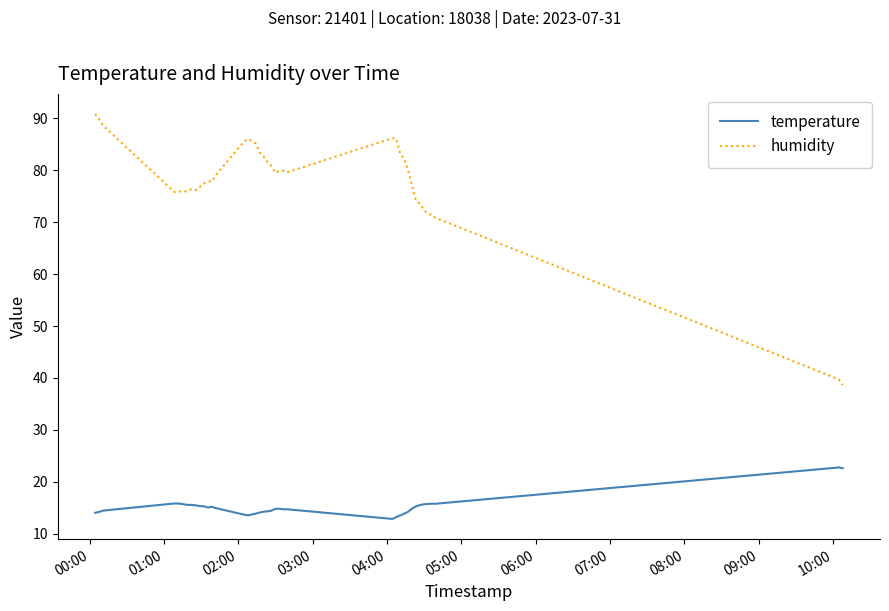

Is this an area chart (filled region under the line)?

No